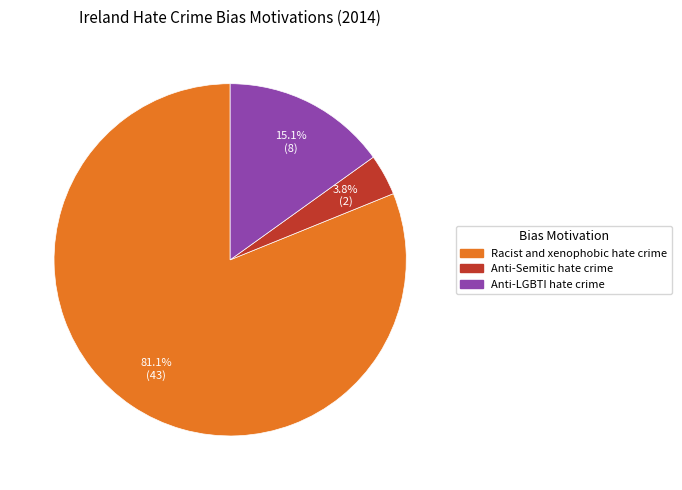

Which slice is the smallest?

Anti-Semitic hate crime